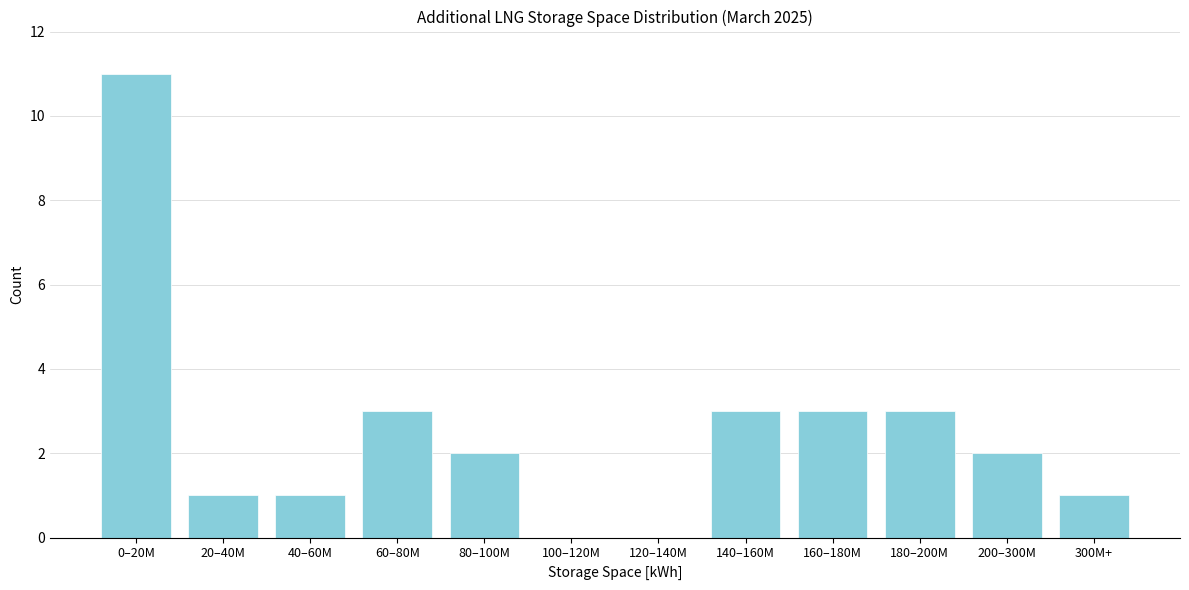

Reading left to right, what are all the values shown in this chart?

0–20M=11	20–40M=1	40–60M=1	60–80M=3	80–100M=2	100–120M=0	120–140M=0	140–160M=3	160–180M=3	180–200M=3	200–300M=2	300M+=1